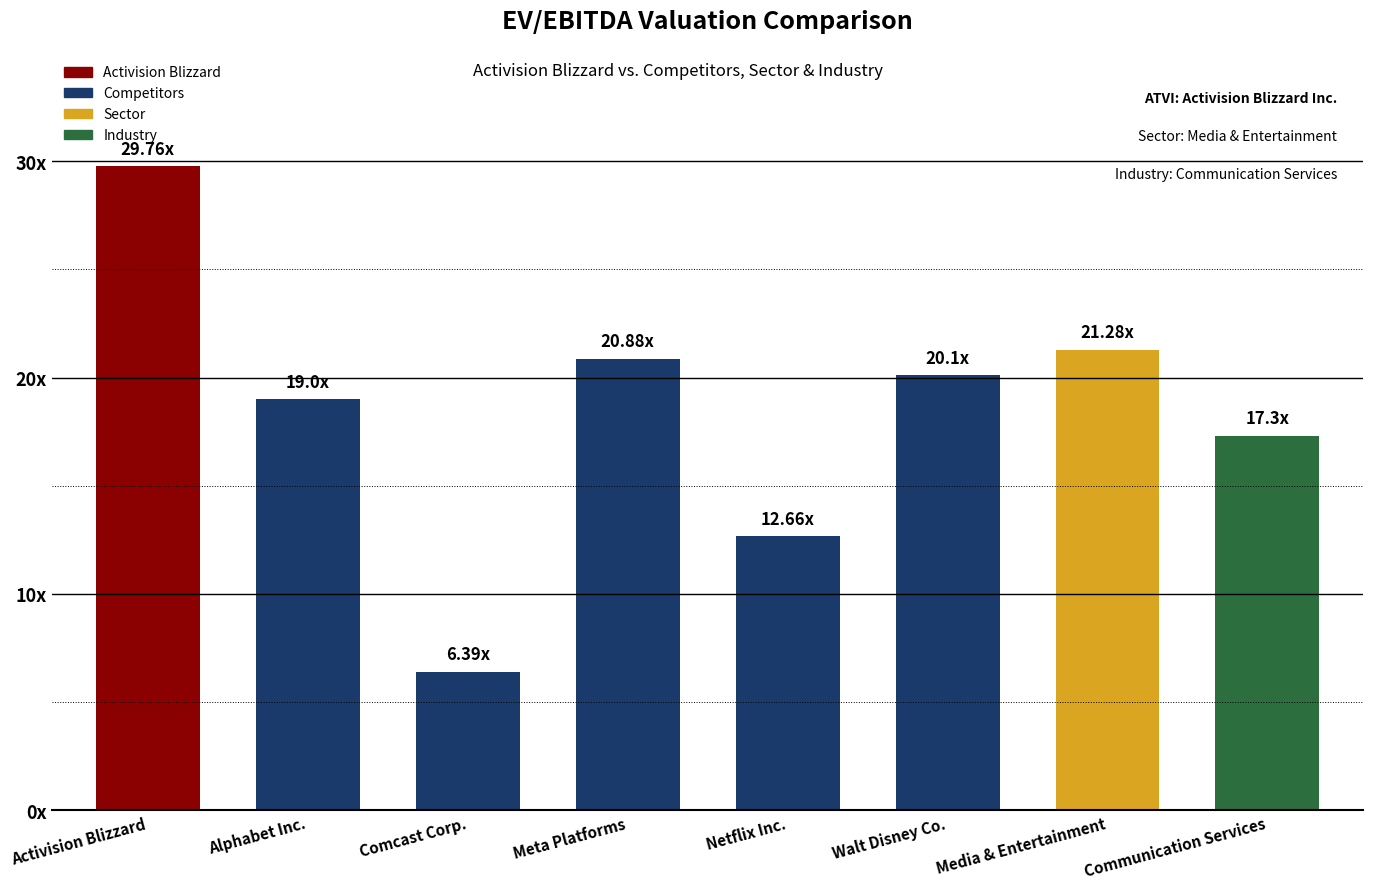

Rank the categories by value from lowest to highest.

Comcast Corp., Netflix Inc., Communication Services, Alphabet Inc., Walt Disney Co., Meta Platforms, Media & Entertainment, Activision Blizzard